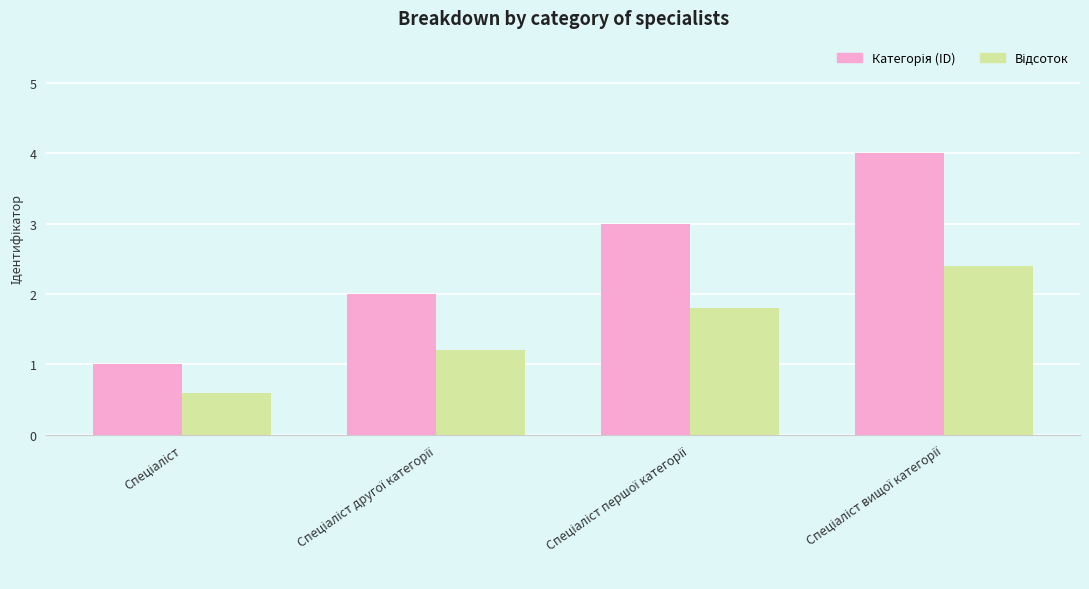

What is the sum of the Відсоток values at Спеціаліст and Спеціаліст першої категорії?

2.4